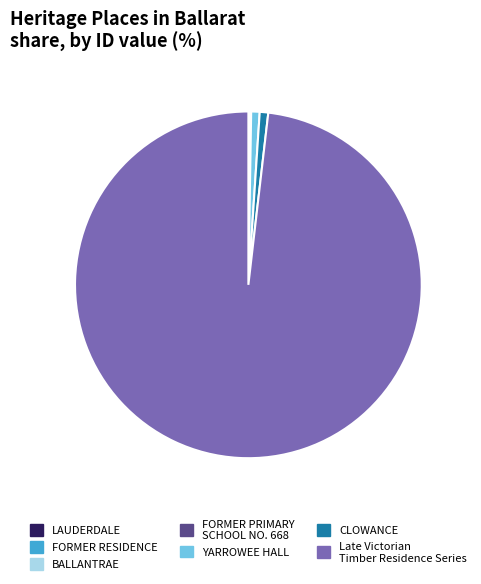

Is there a majority slice in this chart?

Yes